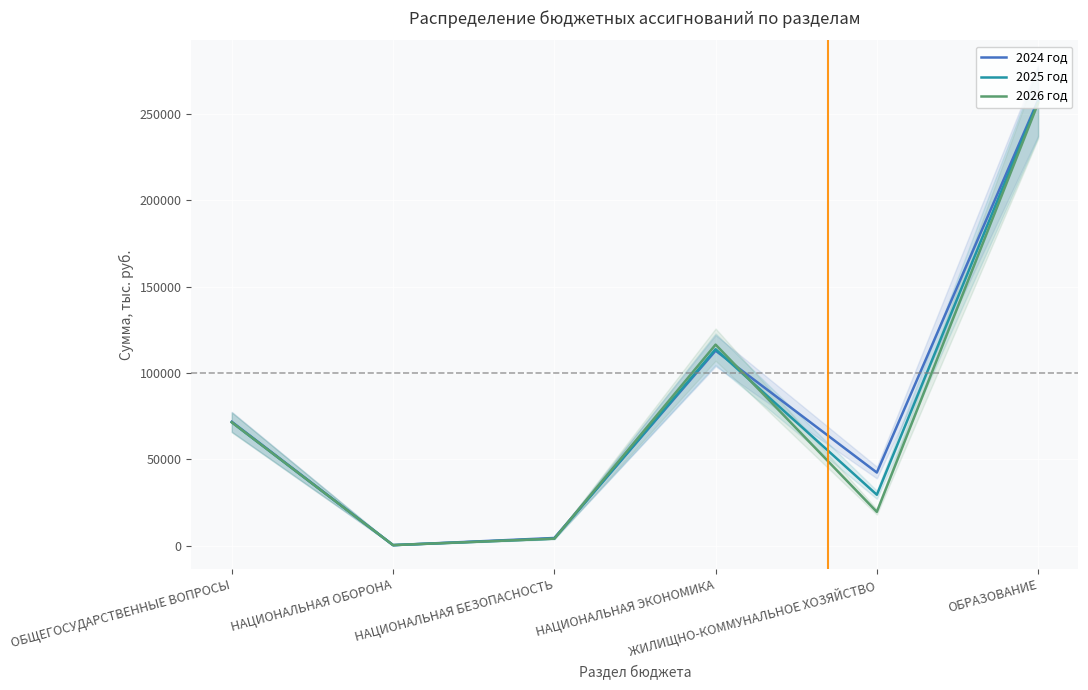

At how many categories does at least one series exceed 119524?

1